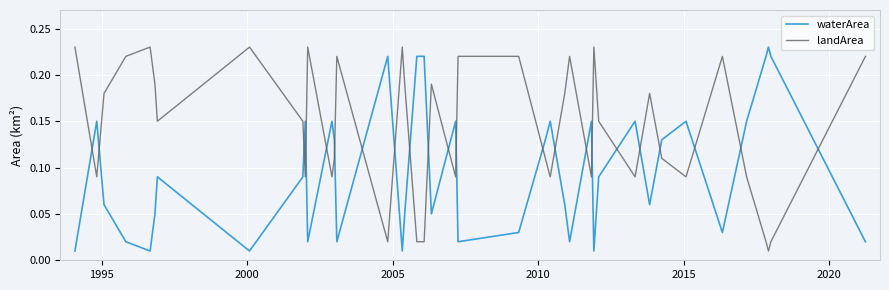

Rank the series by their average value, from highest to lowest.

landArea, waterArea